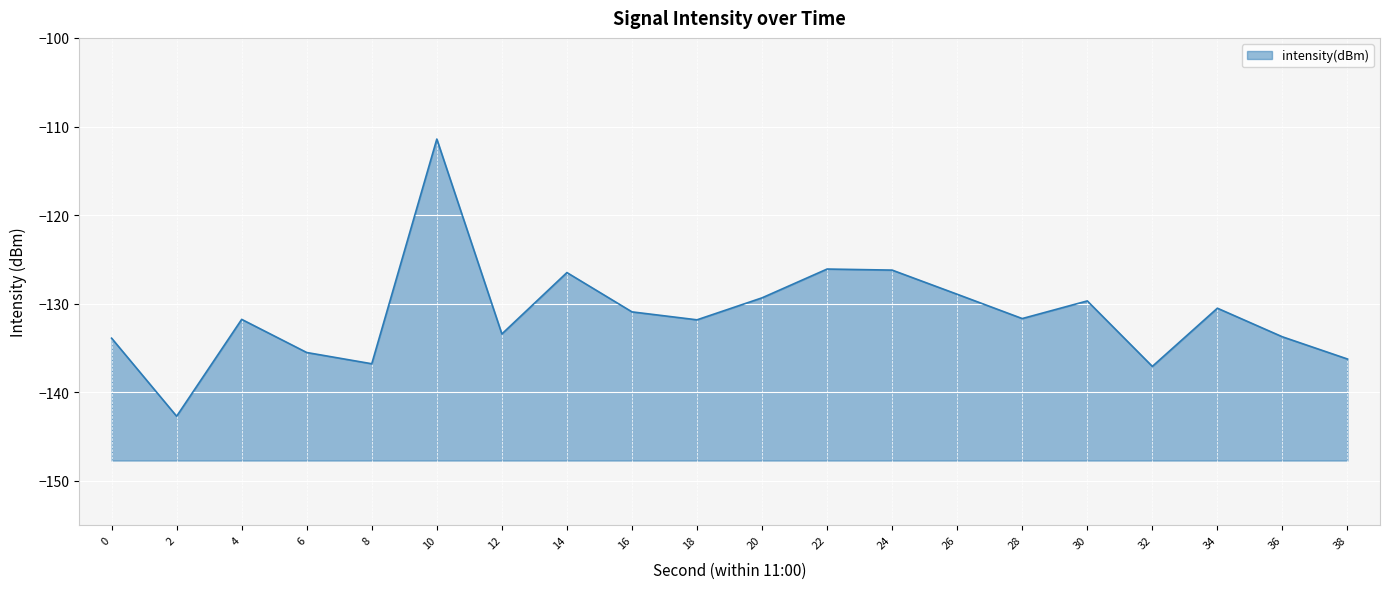

Which category has the highest value across all series?

10